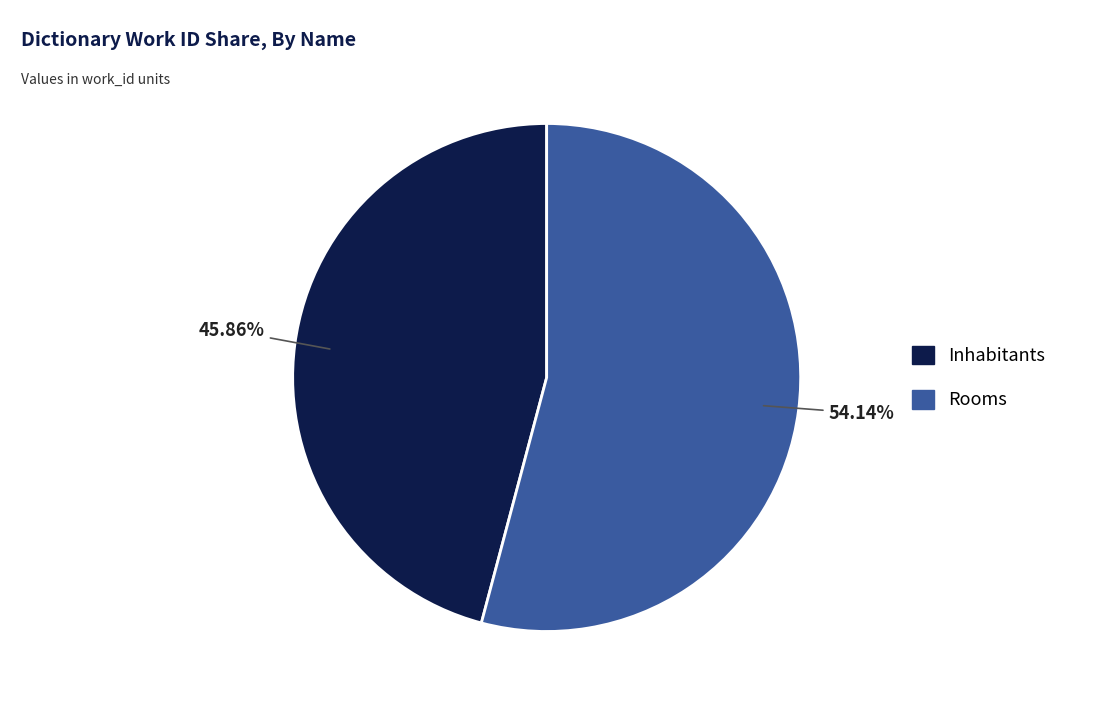

Do Inhabitants and Rooms together represent more than half of the pie?

Yes